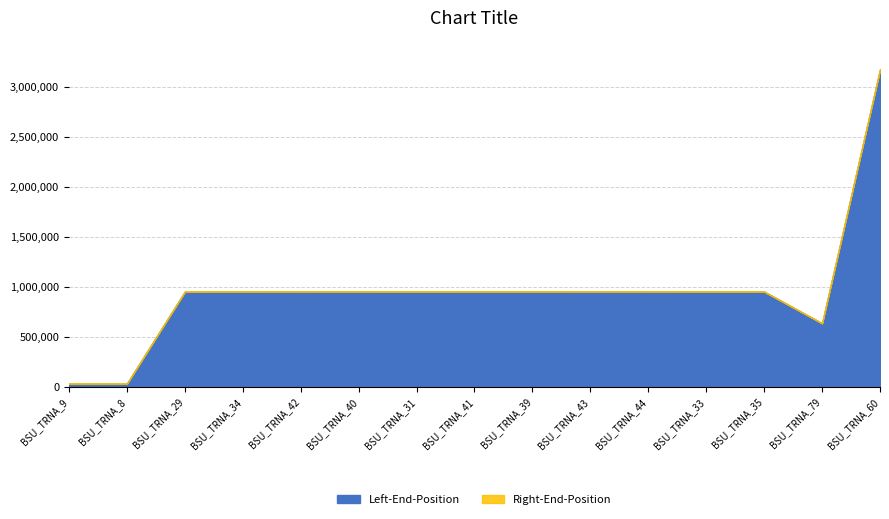

How many lines are shown in the chart?

2